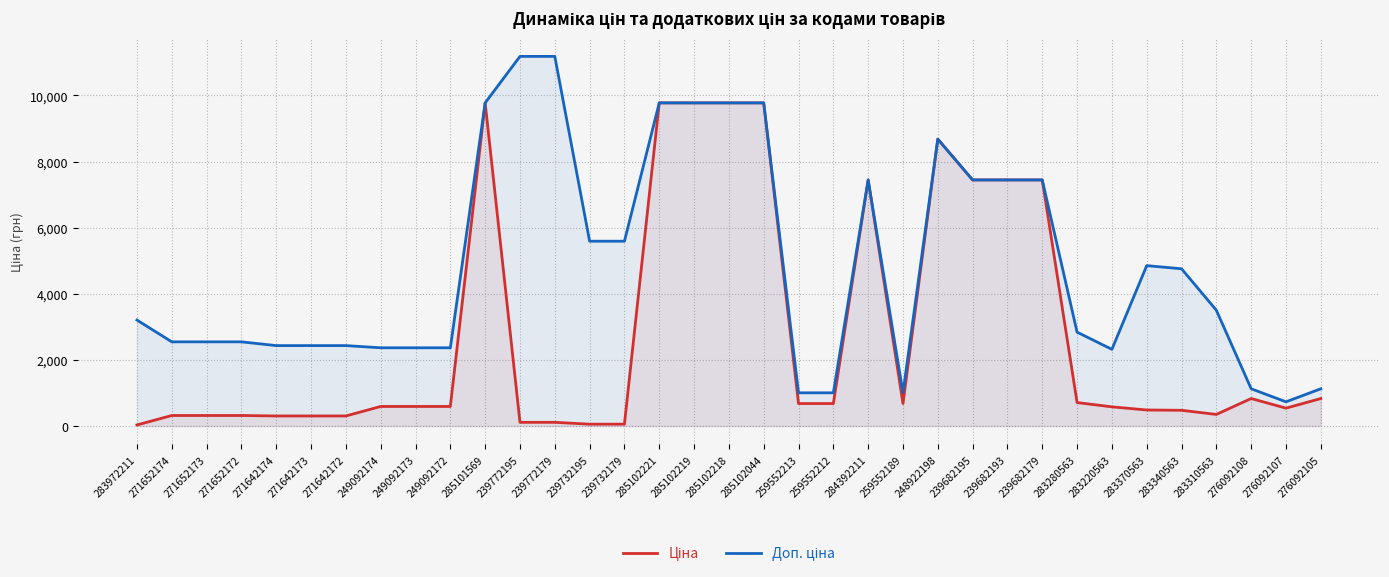

Does the chart have visible grid lines?

Yes